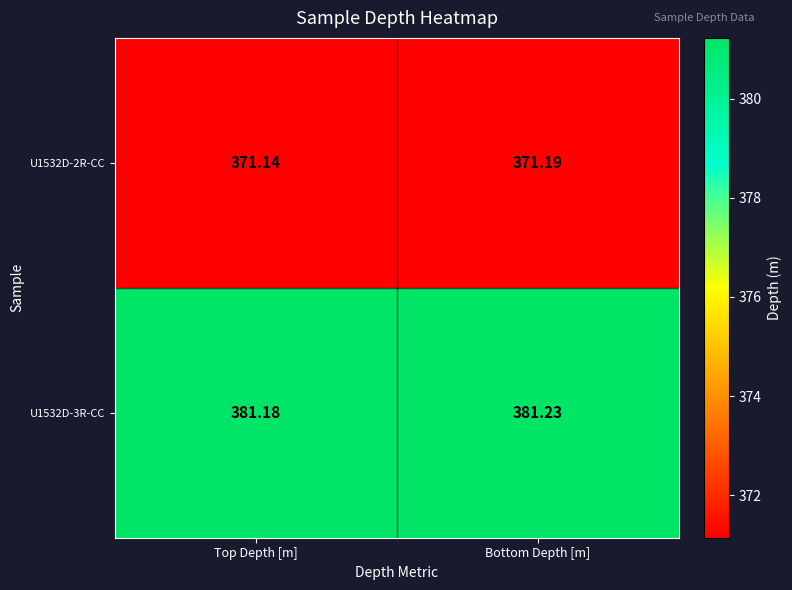

At which category is the sum across all series the highest?

Bottom Depth [m]